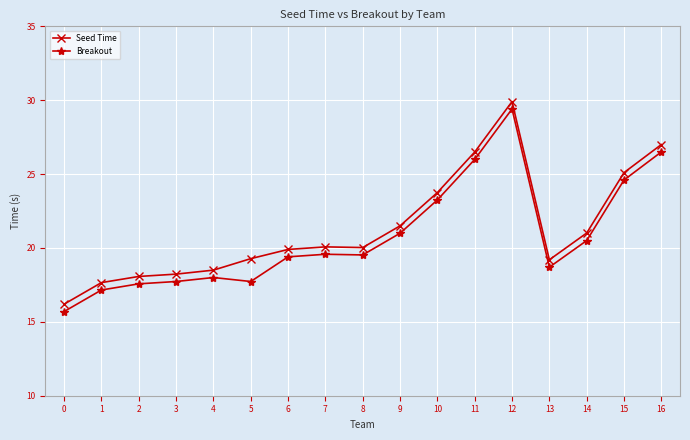

At which category is the sum across all series the highest?

12